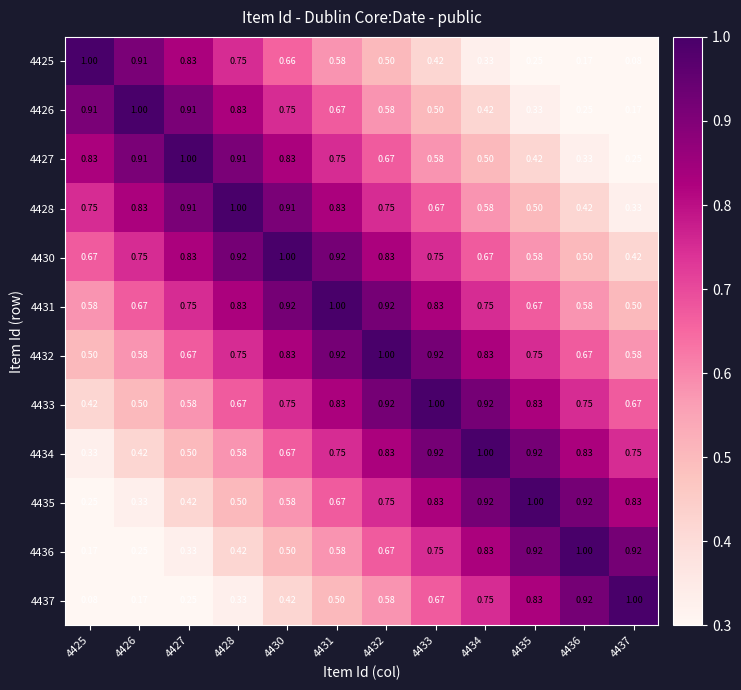

What is the spread (max minus min) of values at 4428?

0.7